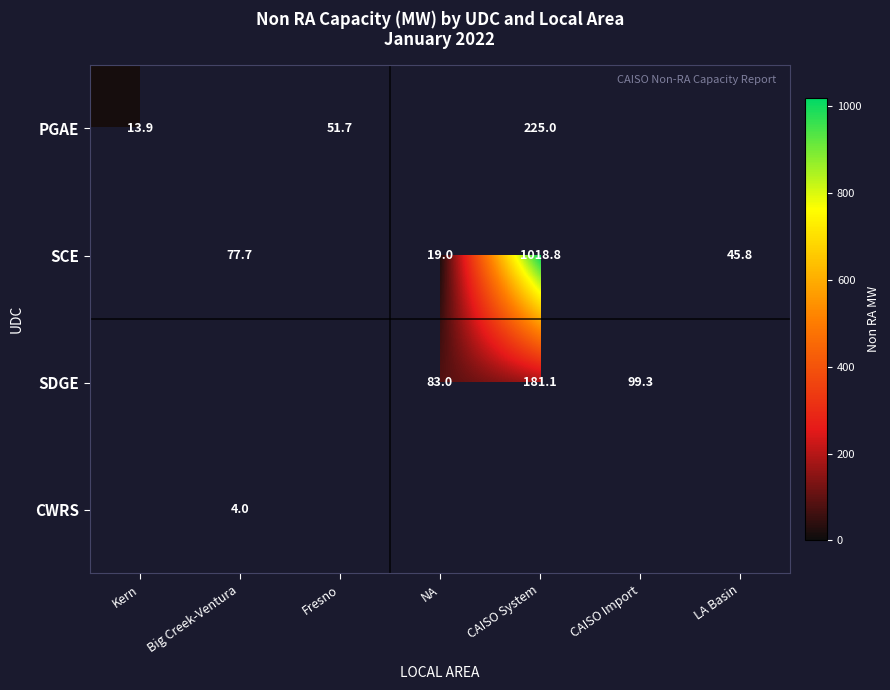

How many distinct data groups are displayed?

4